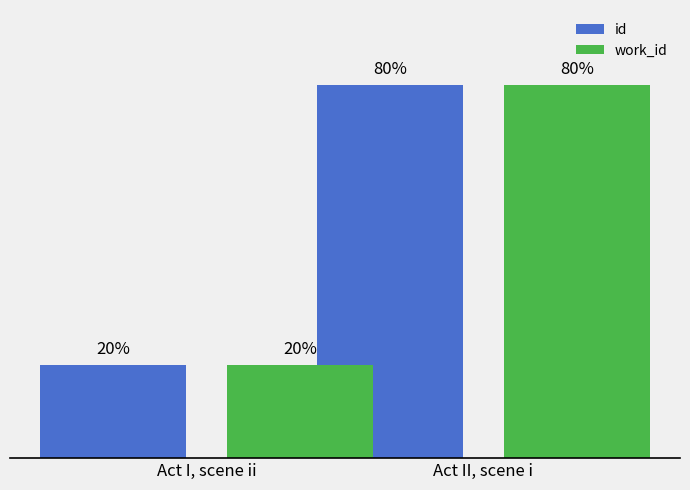

Are the bars grouped side by side (vs. stacked)?

Yes